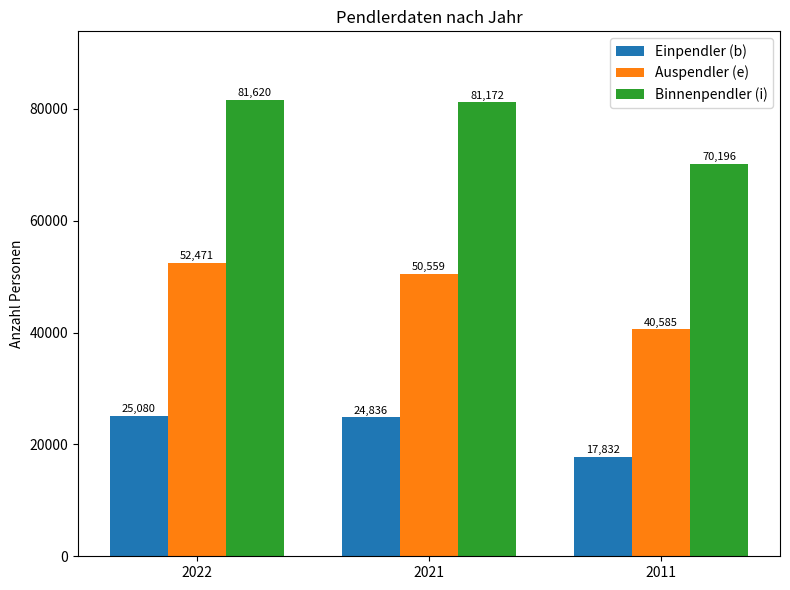

What is the spread (max minus min) of values at 2022?

56540